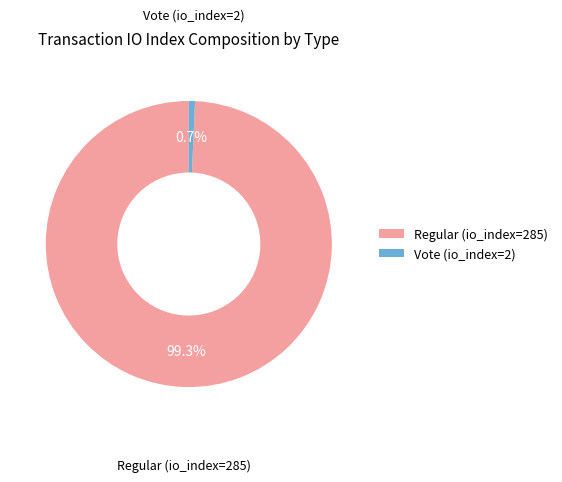

The Vote (io_index=2) slice represents 1% of the pie. True or false?

True